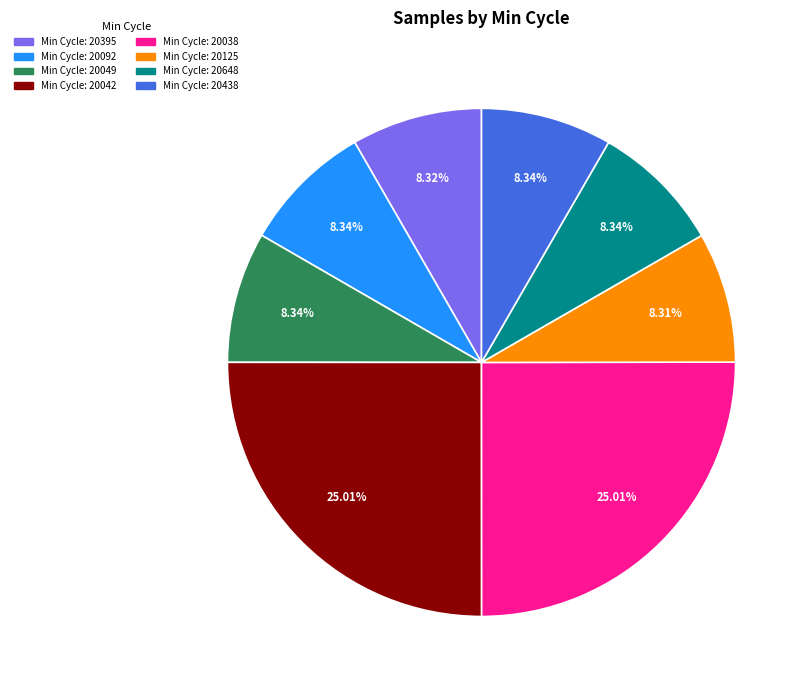

How many slices are in this pie chart?

8